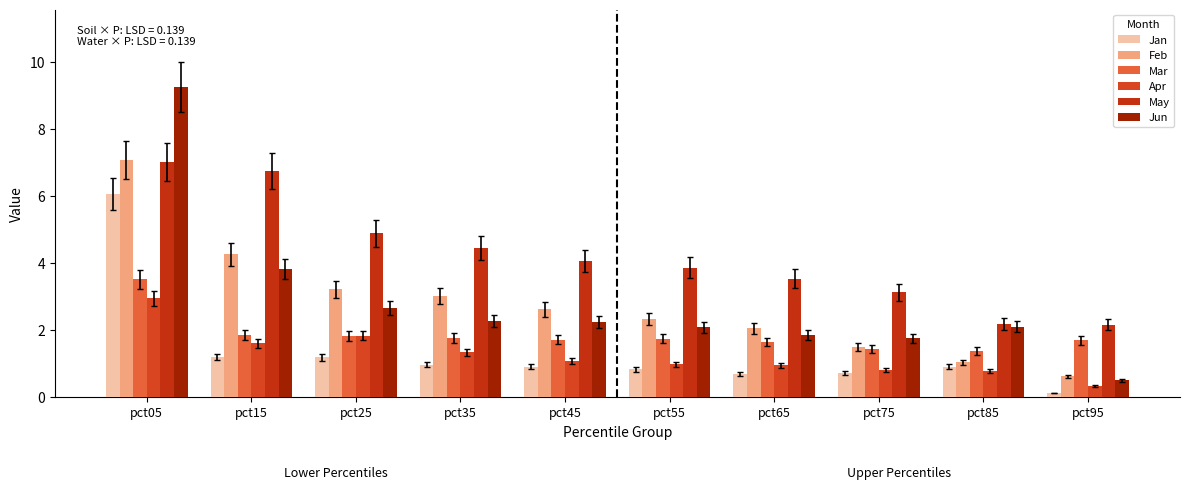

What are all the series names shown in the legend?

Jan, Feb, Mar, Apr, May, Jun